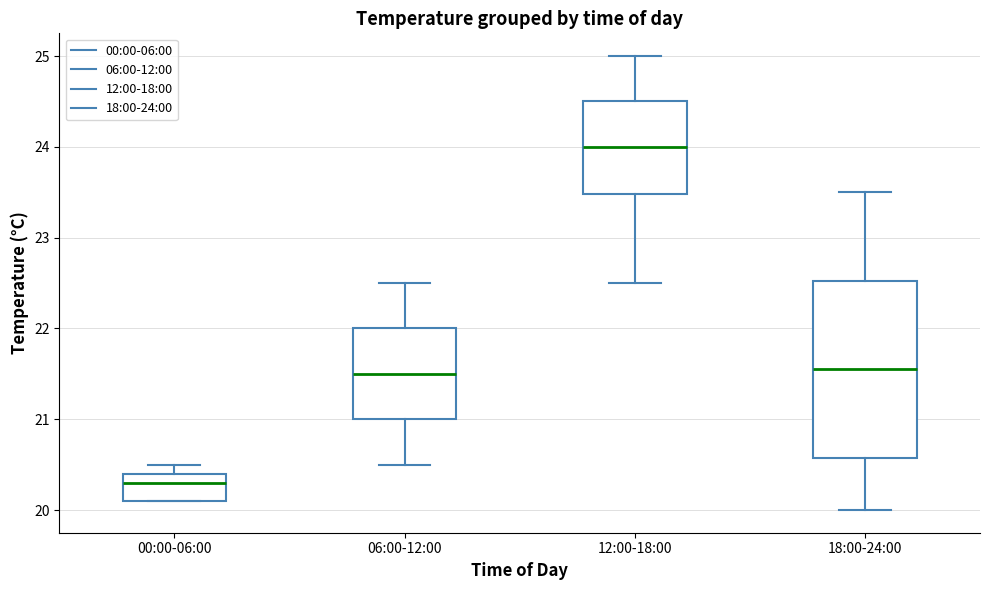

Reading left to right, transcribe this box plot: for each box, give where its median line is, the range the box spans, and where its two whiskers end, as read against the y-axis. The values are not printed on the chart, so give them approximately, as read against the axis.

00:00-06:00: median 20.3, box 20.1 to 20.4, whiskers 20.1 to 20.5
06:00-12:00: median 21.5, box 21.0 to 22.0, whiskers 20.5 to 22.5
12:00-18:00: median 24.0, box 23.5 to 24.5, whiskers 22.5 to 25.0
18:00-24:00: median 21.6, box 20.6 to 22.5, whiskers 20.0 to 23.5